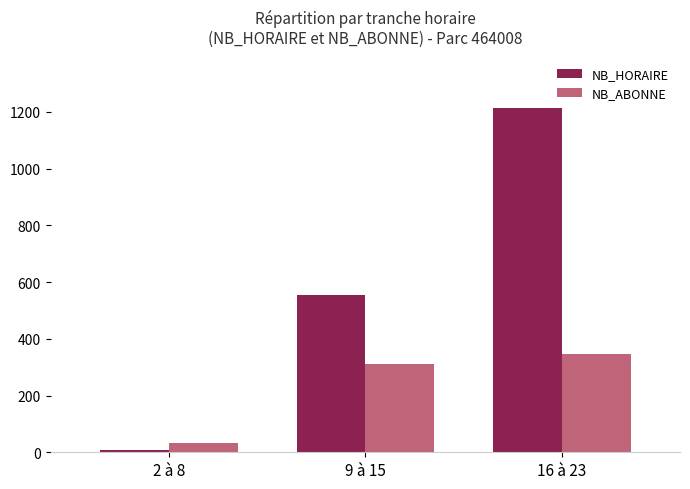

What position from the right is 16 à 23?

1